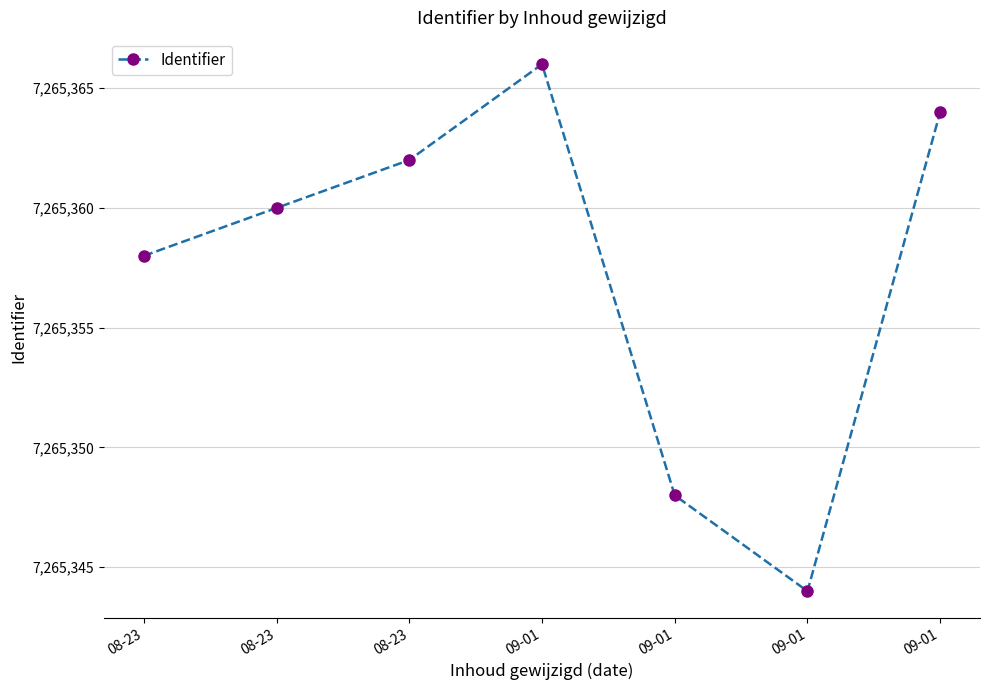

What is the sum of the values at 09-01 and 08-23?

14530704